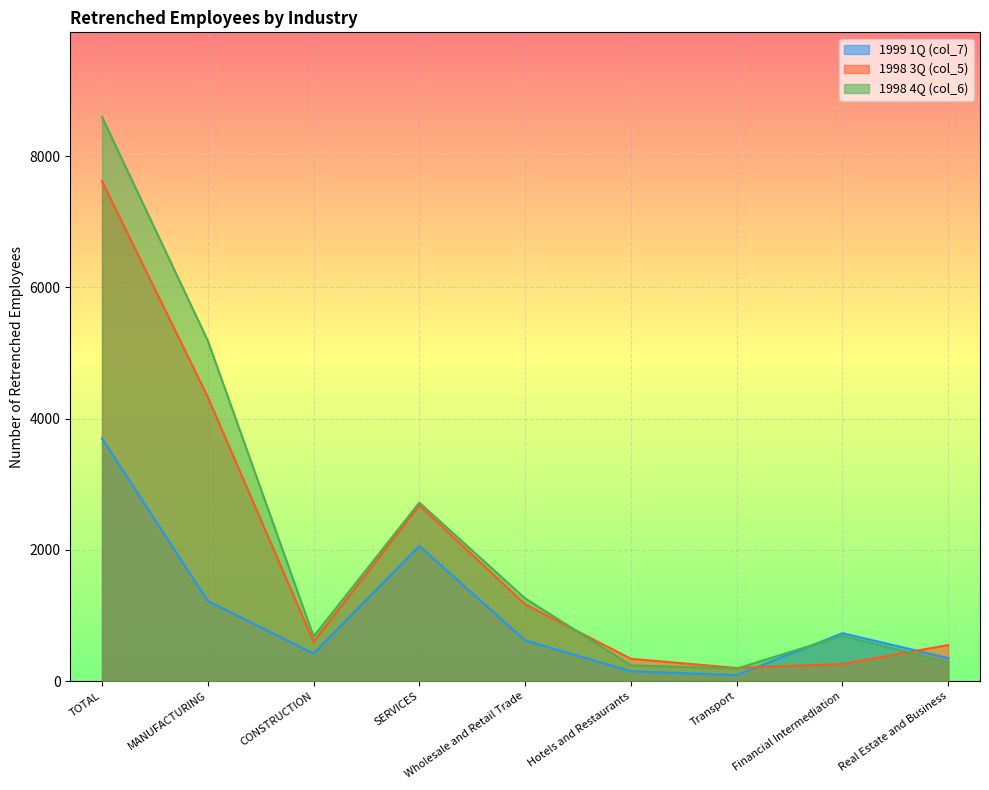

Where do 1998 3Q (col_5) and 1999 1Q (col_7) first cross each other?

Transport and Financial Intermediation